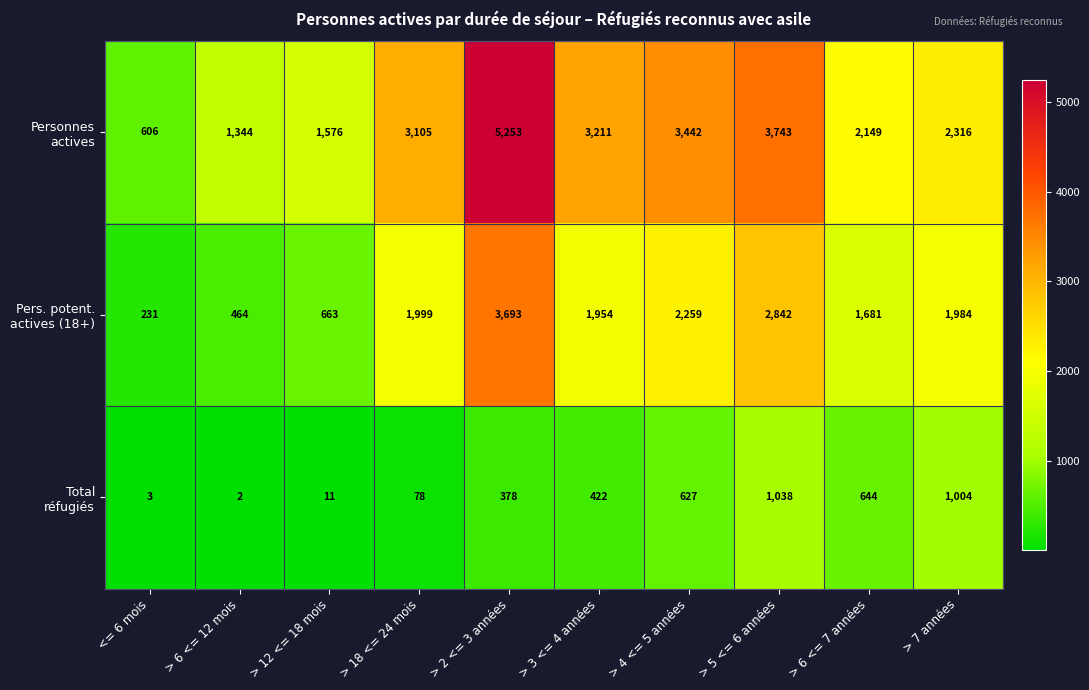

What is the spread (max minus min) of values at > 6 <= 12 mois?

1342